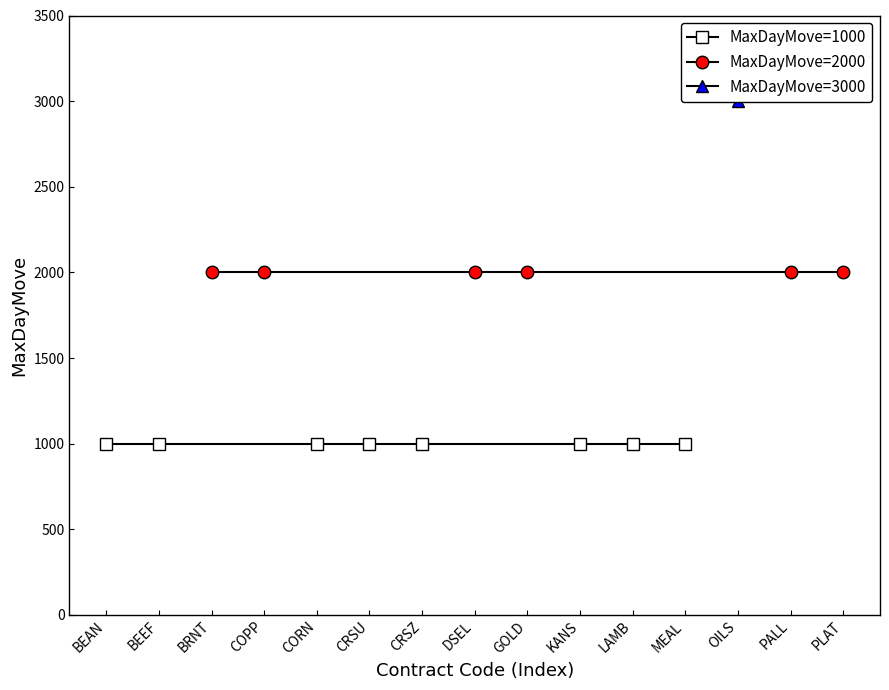

What is the value of the 1000 point at the 3rd from the left?

1000